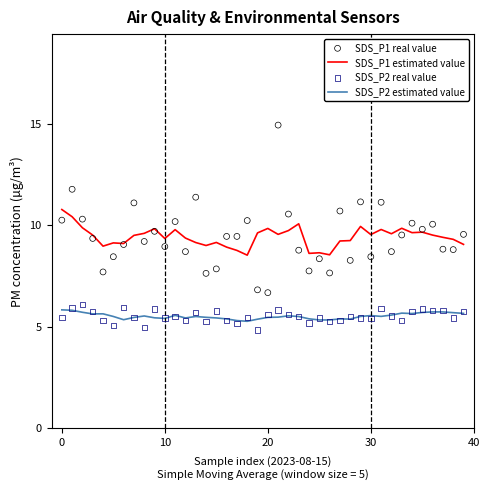

Which series has the largest total across all categories?

SDS_P1 real value